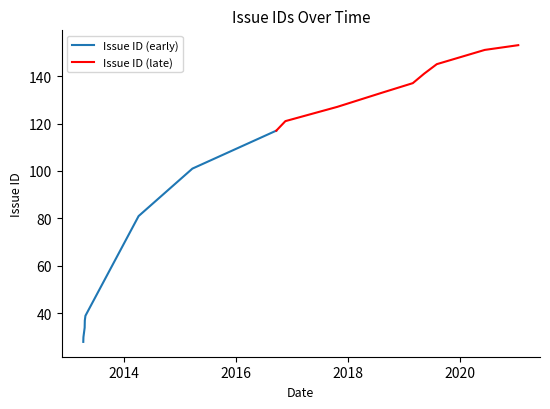

What is the highest value of the Issue ID (early) series?

117